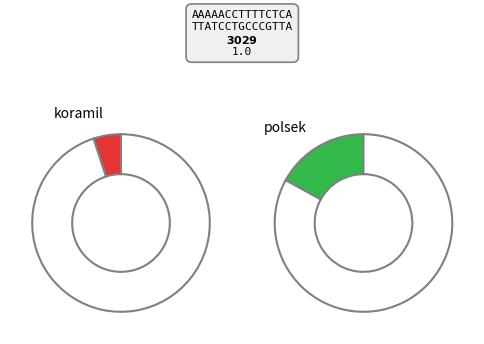

Which category has the biggest portion of the pie?

polsek